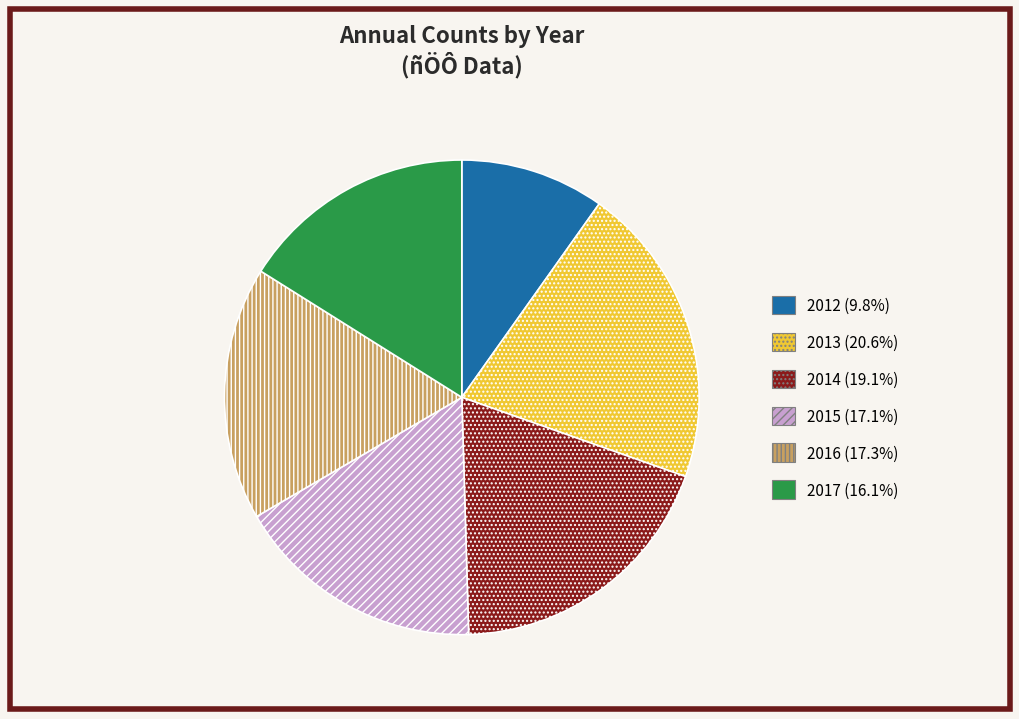

Between 2015 and 2012, which is larger?

2015